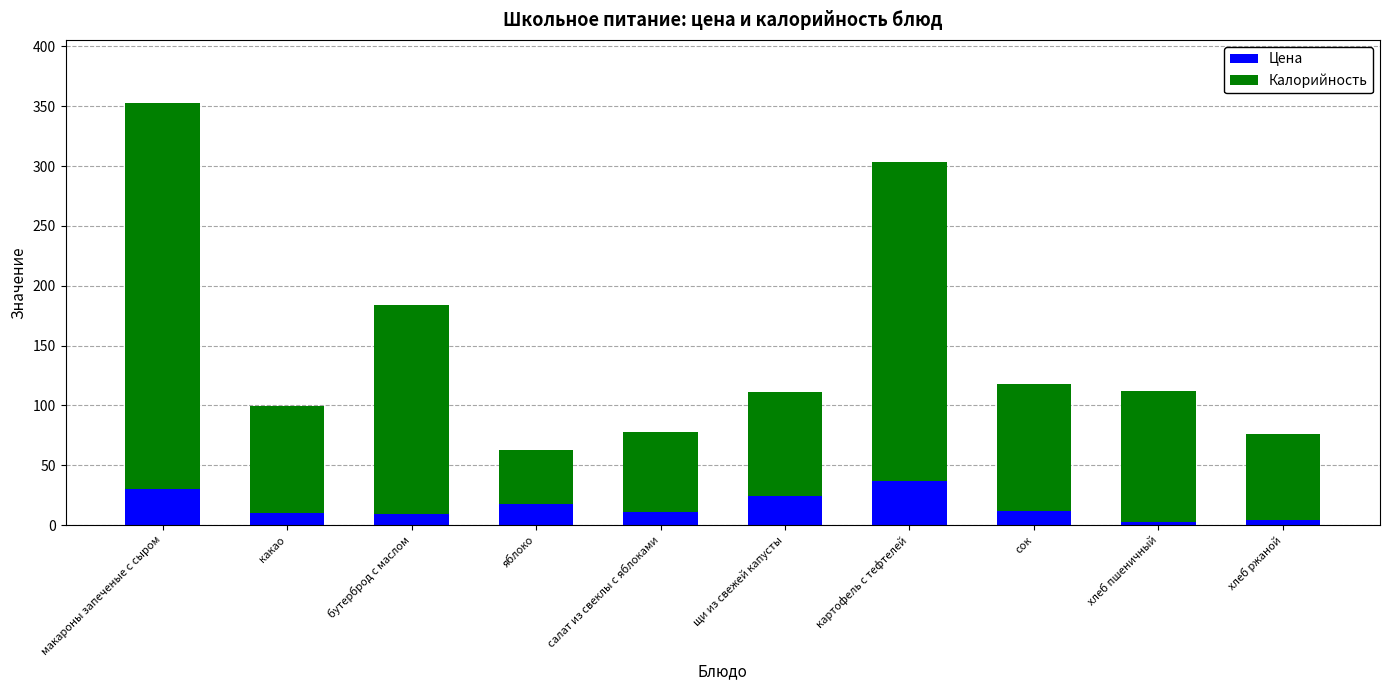

How many bars are there in total?

10